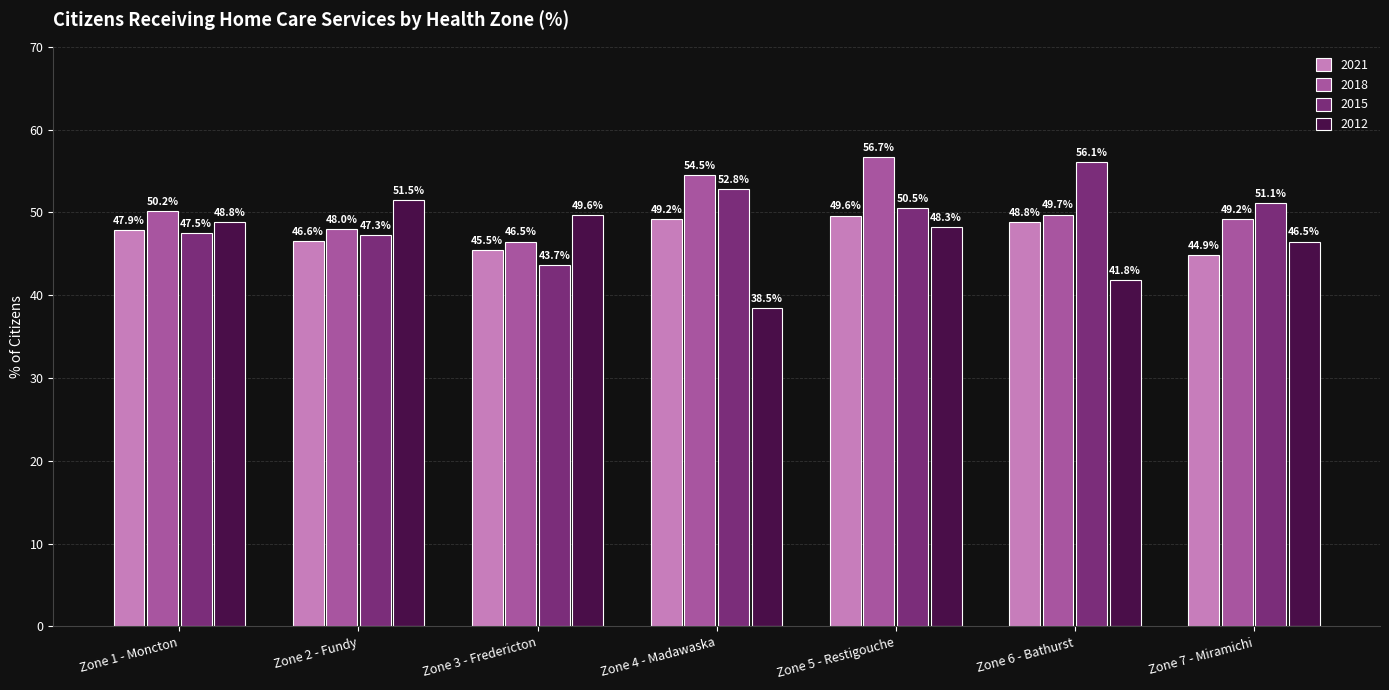

Which series has the largest total across all categories?

2018